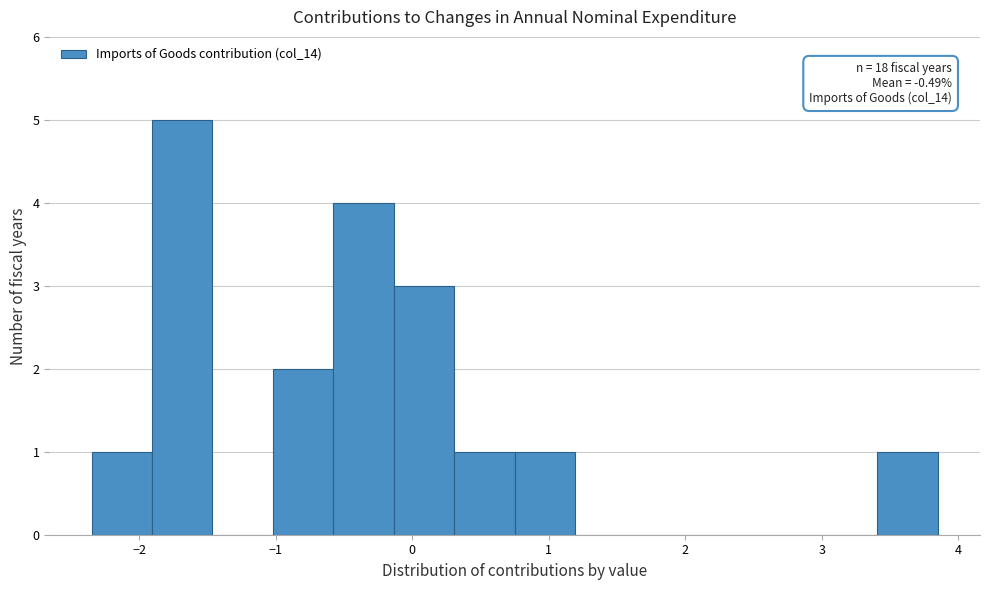

Which range on the x-axis has the tallest bar?

-1.9 to -1.5